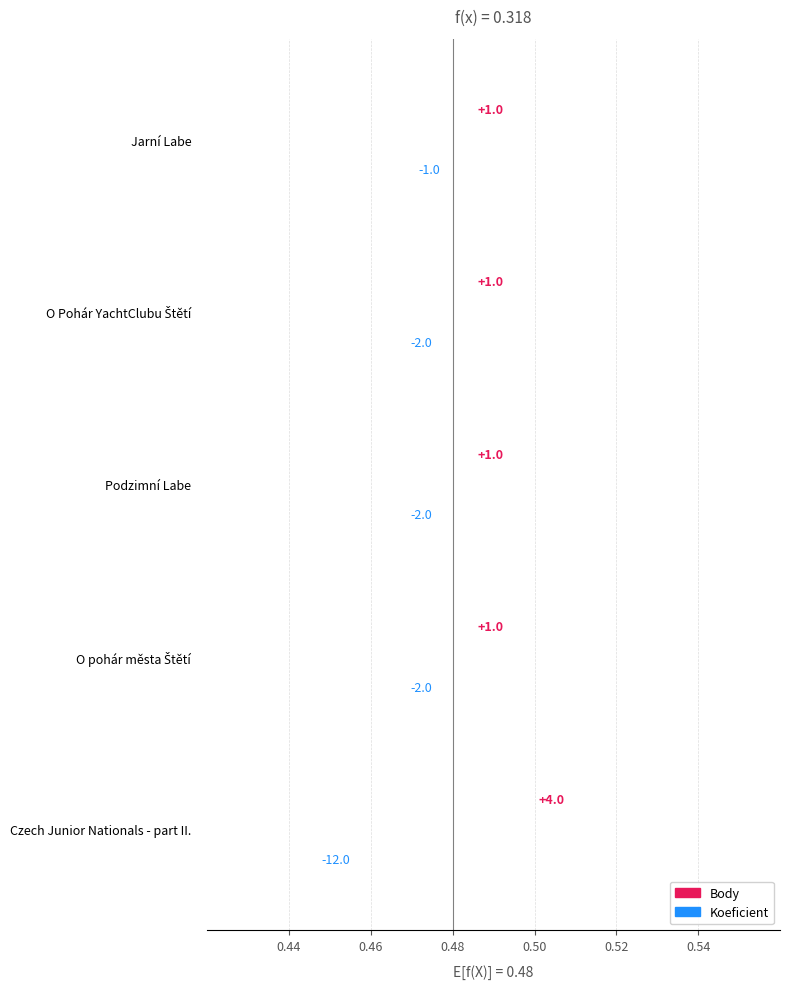

The Koeficient series shows -0.0 at 0.46. True or false?

False